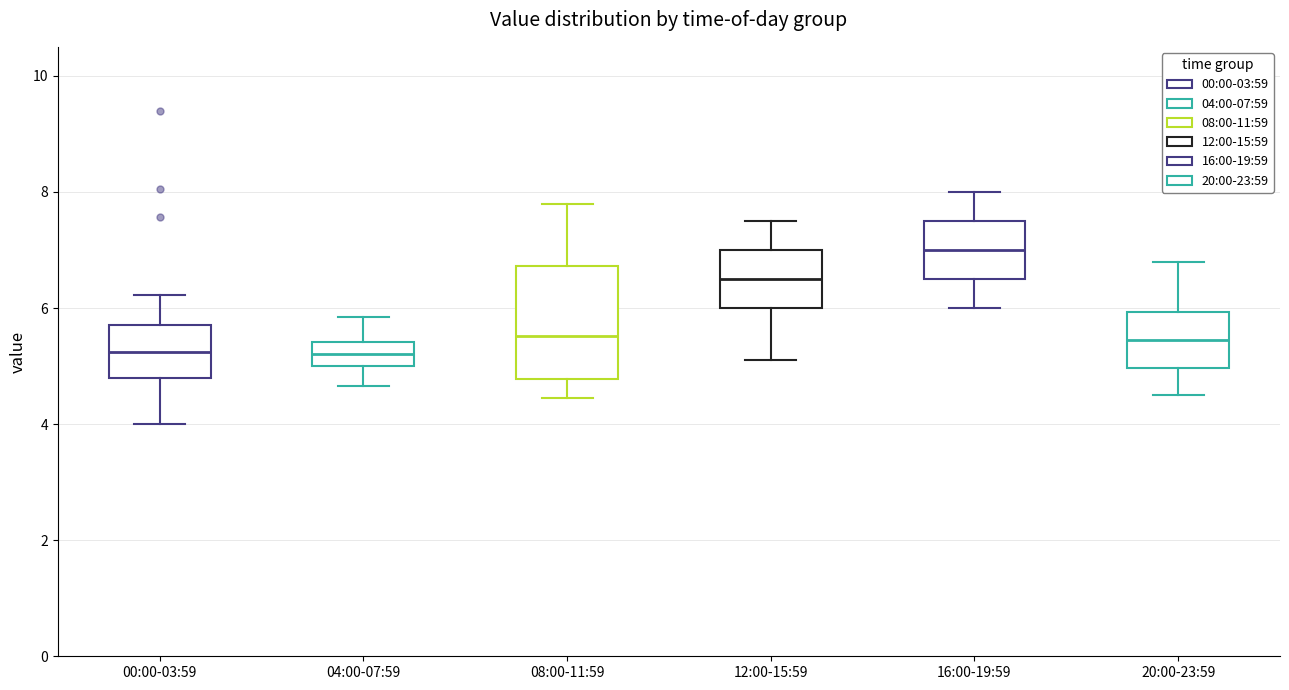

Reading left to right, transcribe this box plot: for each box, give where its median line is, the range the box spans, and where its two whiskers end, as read against the y-axis. The values are not printed on the chart, so give them approximately, as read against the axis.

00:00-03:59: median 5.2, box 4.8 to 5.8, whiskers 4.0 to 6.2
04:00-07:59: median 5.2, box 5.0 to 5.4, whiskers 4.6 to 5.8
08:00-11:59: median 5.6, box 4.8 to 6.8, whiskers 4.4 to 7.8
12:00-15:59: median 6.6, box 6.0 to 7.0, whiskers 5.2 to 7.6
16:00-19:59: median 7.0, box 6.6 to 7.6, whiskers 6.0 to 8.0
20:00-23:59: median 5.4, box 5.0 to 6.0, whiskers 4.6 to 6.8